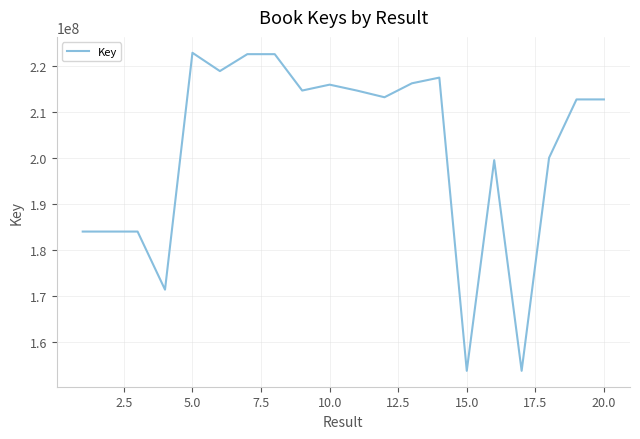

What is the smallest value displayed?

153628057